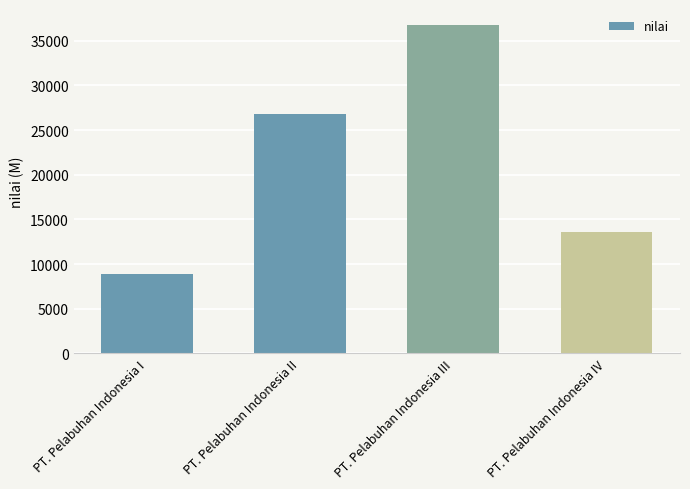

Rank the categories by value from highest to lowest.

PT. Pelabuhan Indonesia III, PT. Pelabuhan Indonesia II, PT. Pelabuhan Indonesia IV, PT. Pelabuhan Indonesia I